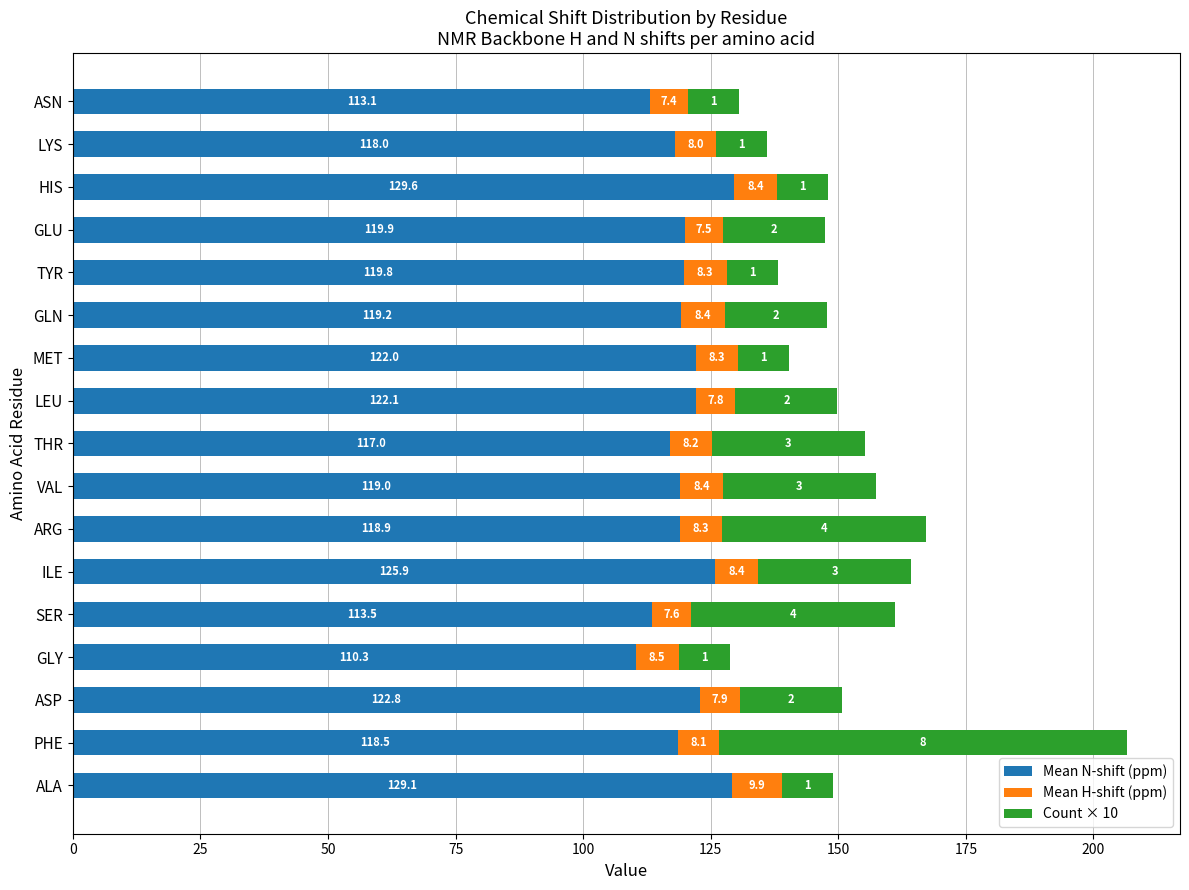

The value of Mean N-shift (ppm) at ILE is 125.9. True or false?

True